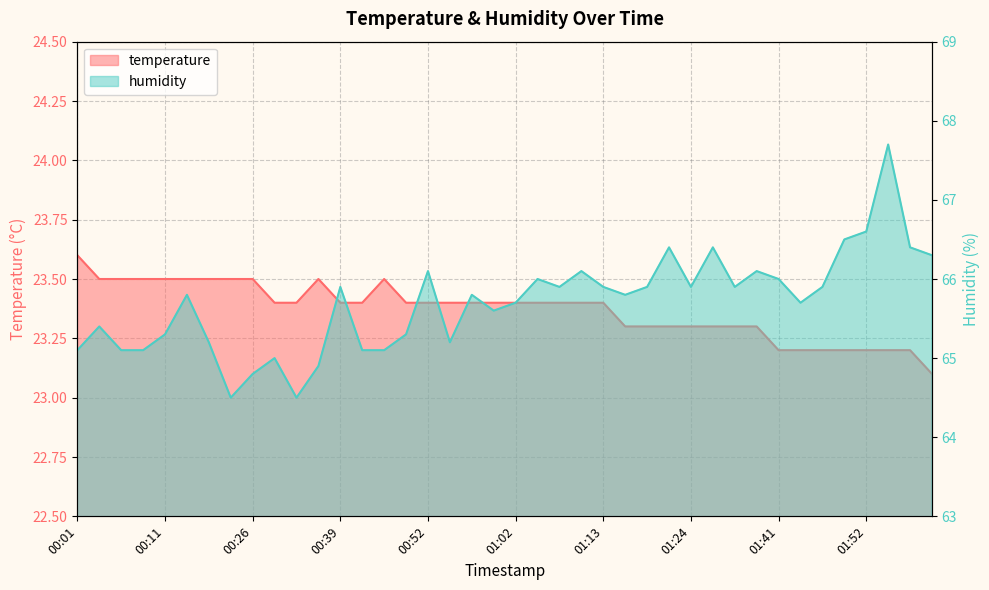

At which category does temperature reach its first local peak?

00:33